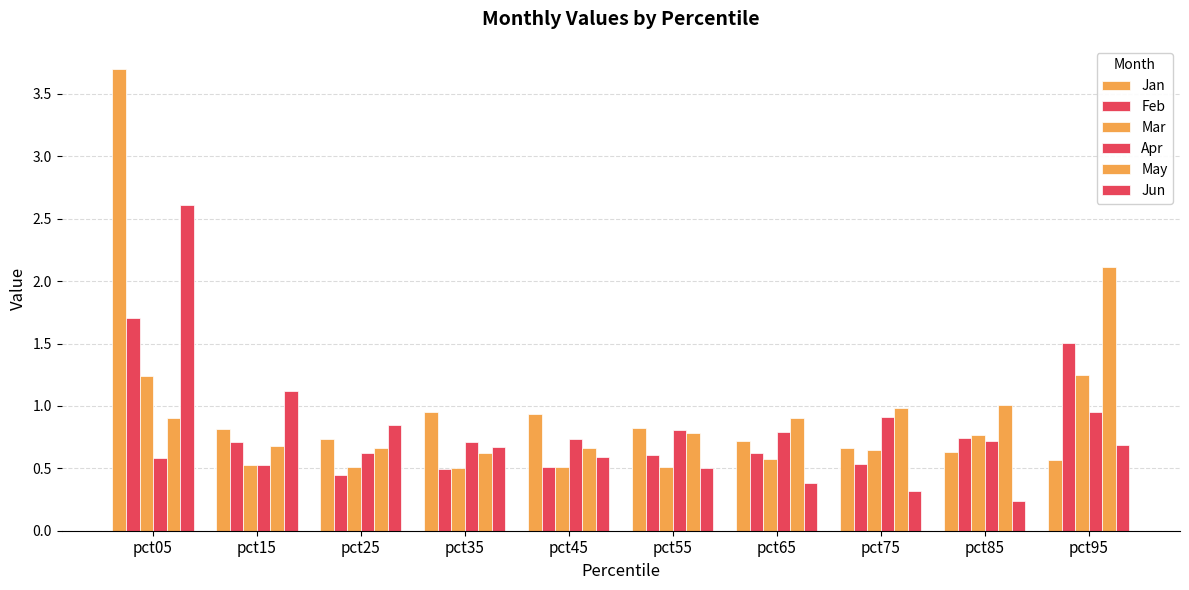

What is the highest value of the Jan series?

3.7